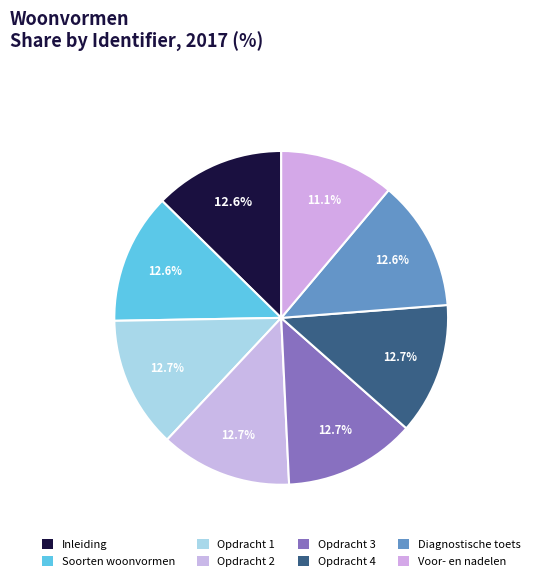

Which category has the smallest portion of the pie?

Voor- en nadelen